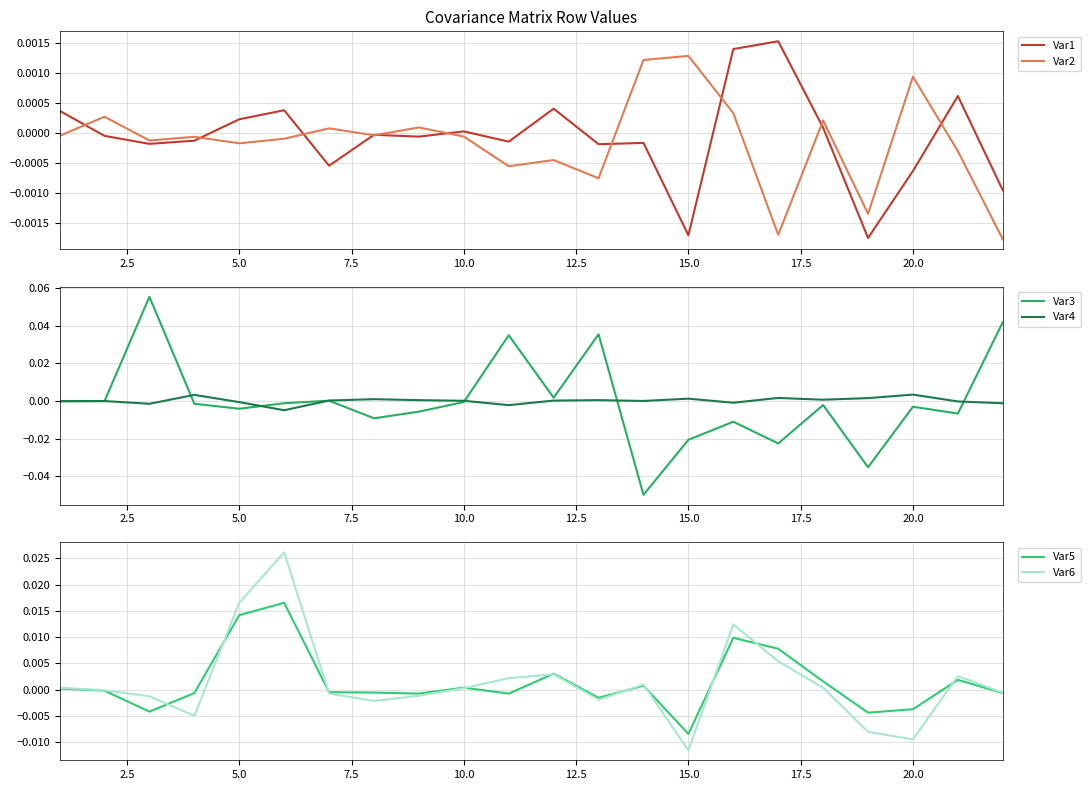

The value of Var4 at 5.0 is -0.0. True or false?

True